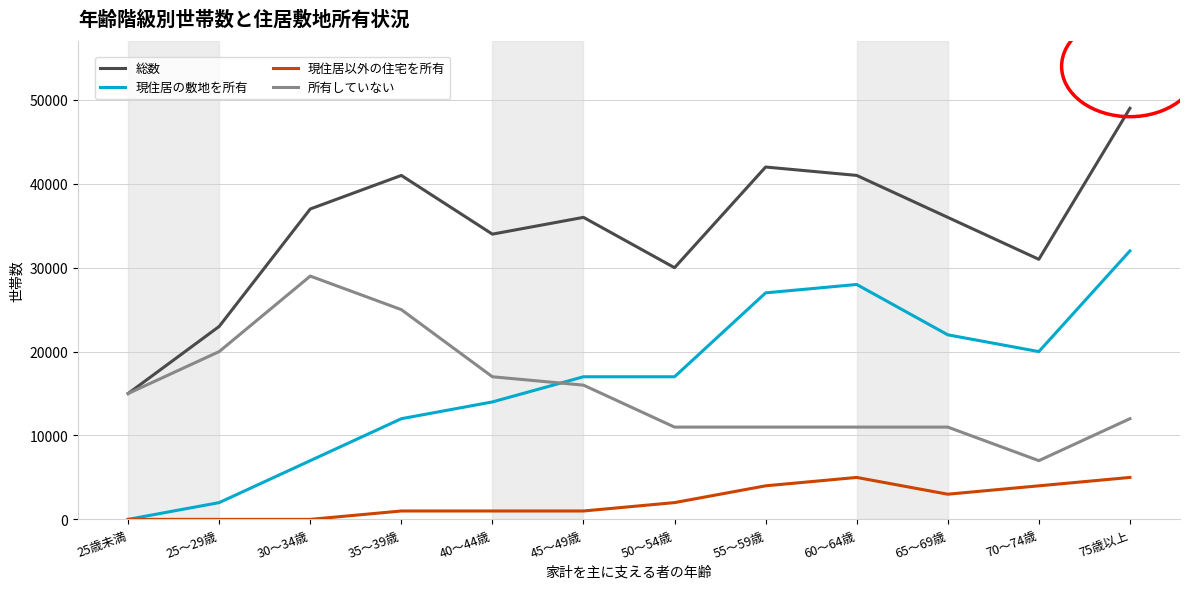

Reading left to right, what are all the values shown in this chart?

総数: 15000	23000	37000	41000	34000	36000	30000	42000	41000	36000	31000	49000
現住居の敷地を所有: 0	2000	7000	12000	14000	17000	17000	27000	28000	22000	20000	32000
現住居以外の住宅を所有: 0	0	0	1000	1000	1000	2000	4000	5000	3000	4000	5000
所有していない: 15000	20000	29000	25000	17000	16000	11000	11000	11000	11000	7000	12000